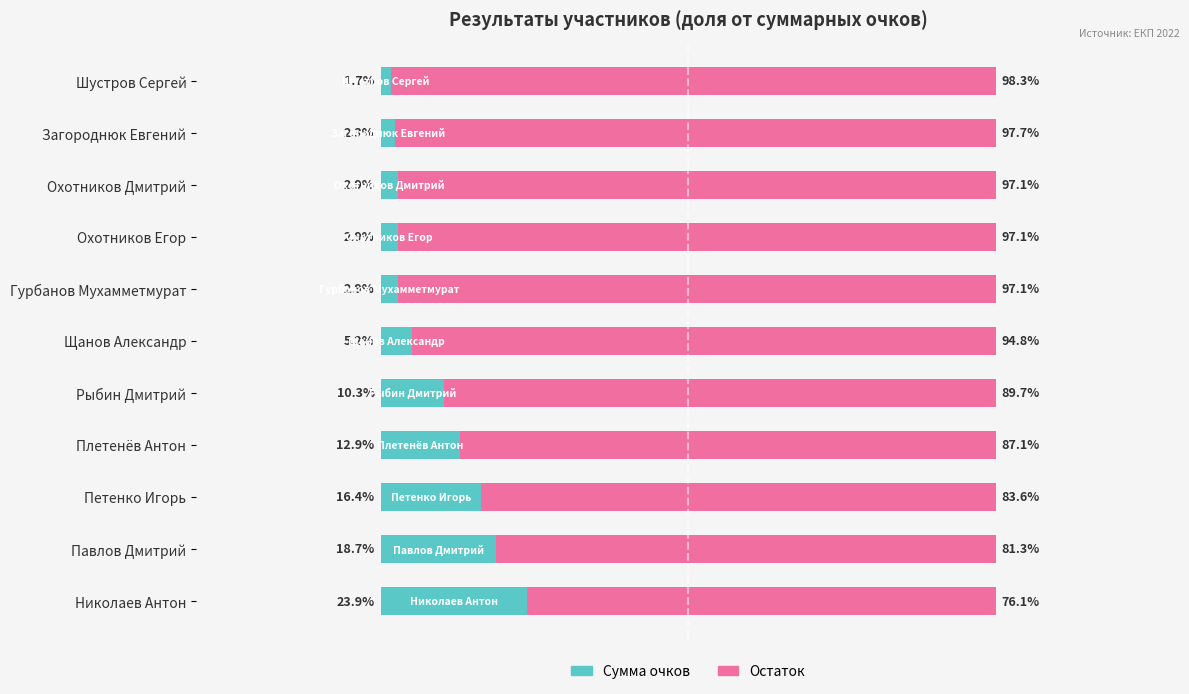

Which category has the highest value in the Сумма очков series?

Николаев Антон